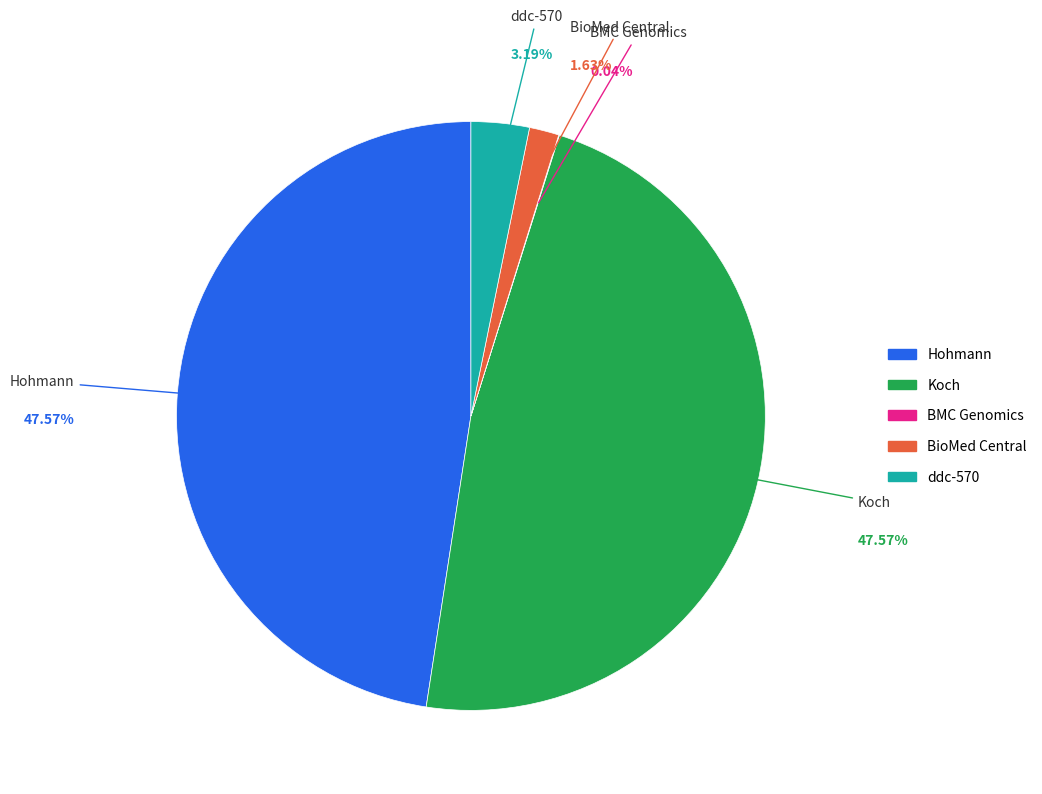

Does Koch account for over 50% of the chart?

No